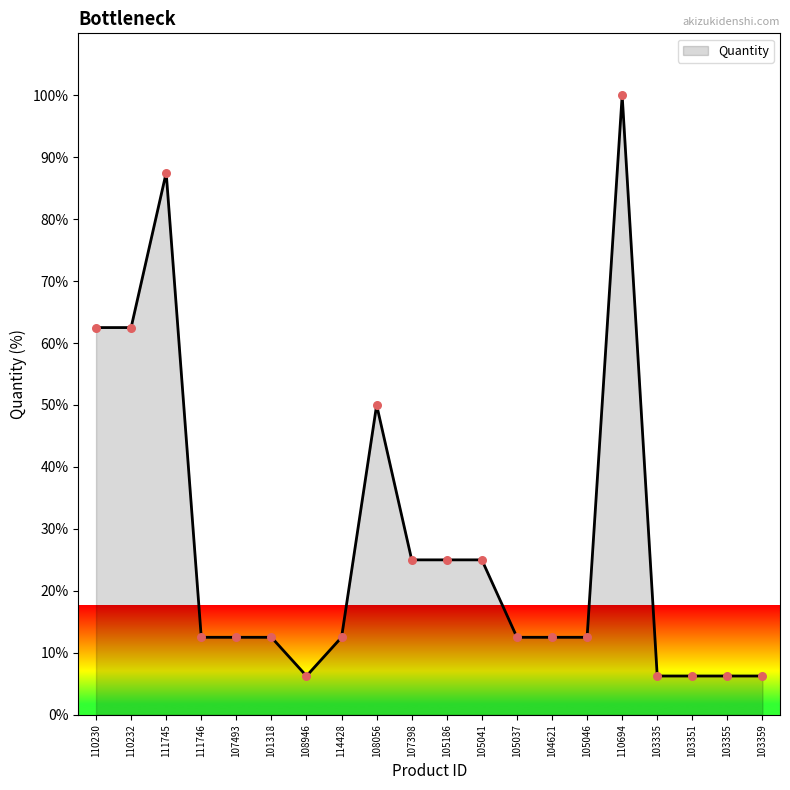

What is the change in value from 110230 to 105046?

-50.0